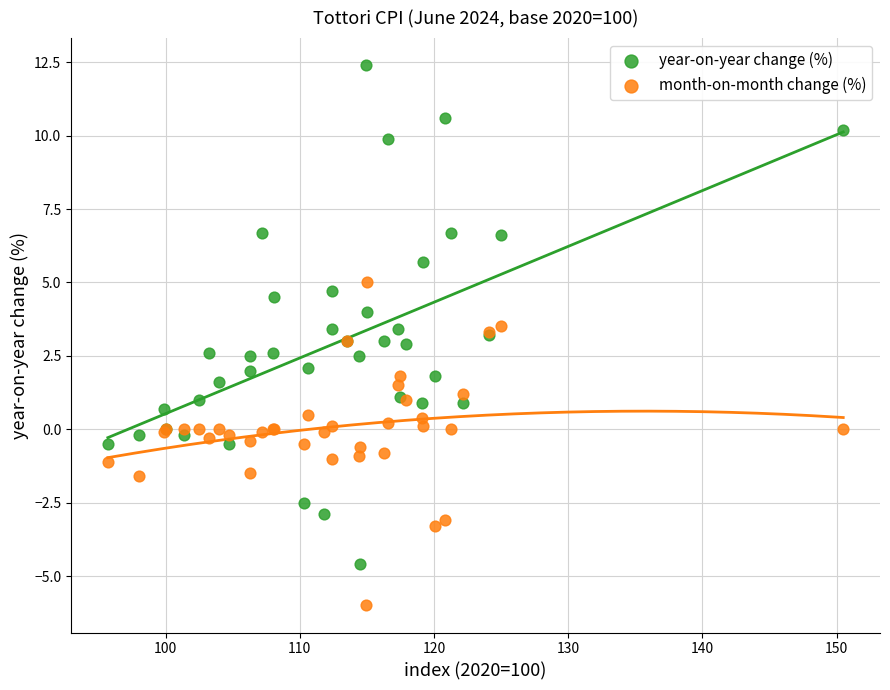

Which series reaches the maximum Y coordinate?

year-on-year change (%)